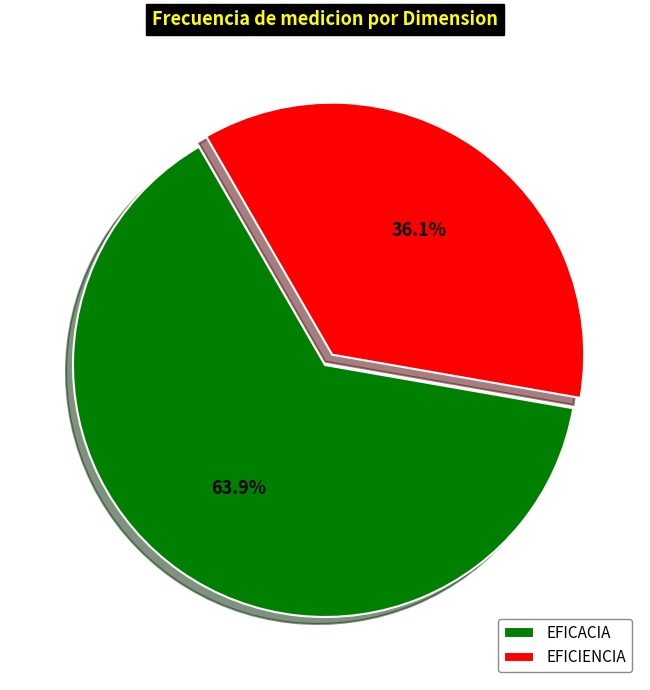

Is there any slice that represents more than half of the pie?

Yes